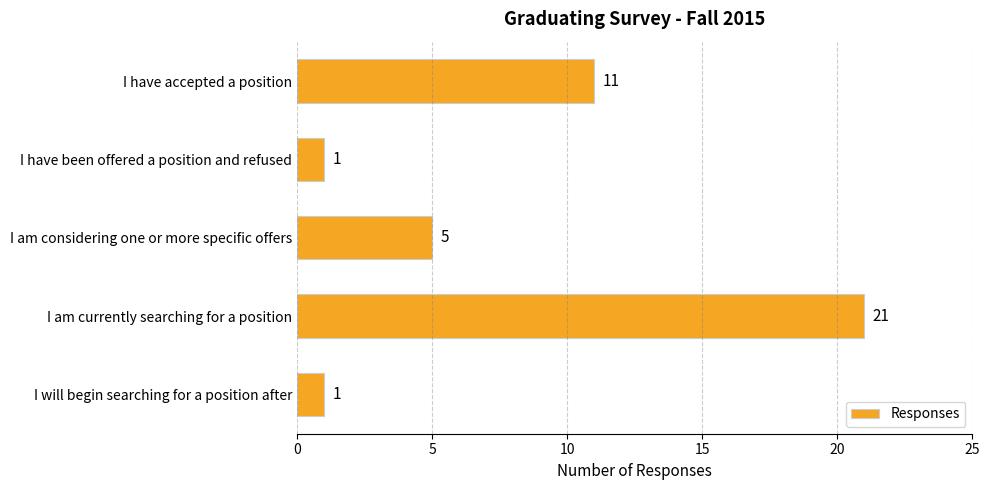

What is the difference between the maximum and minimum values?

20